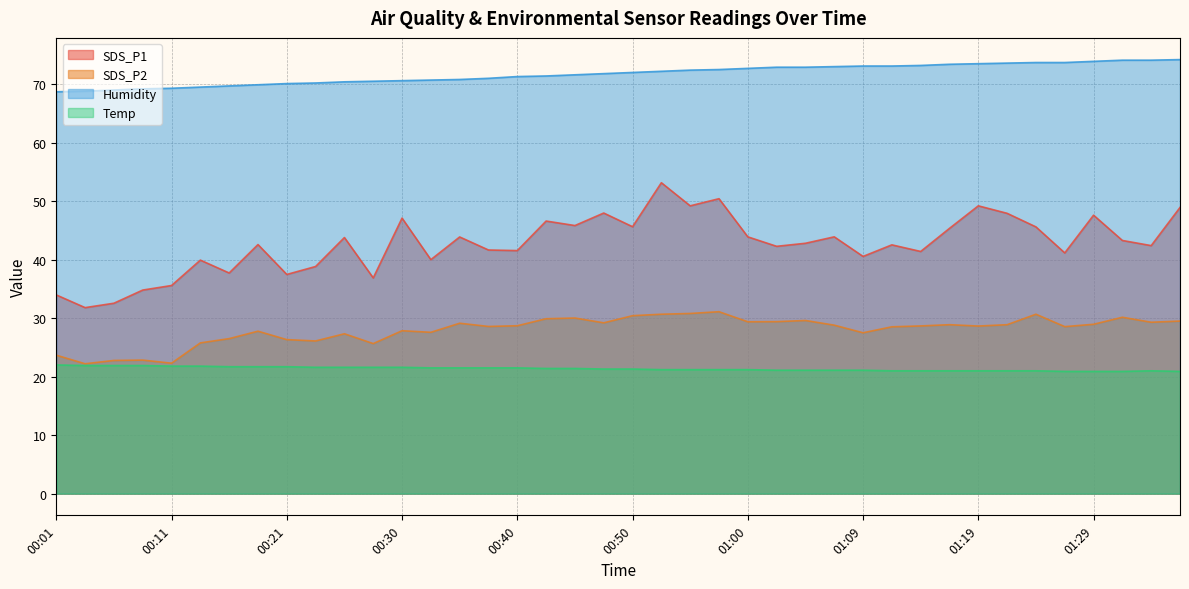

Which category has the highest value across all series?

01:36